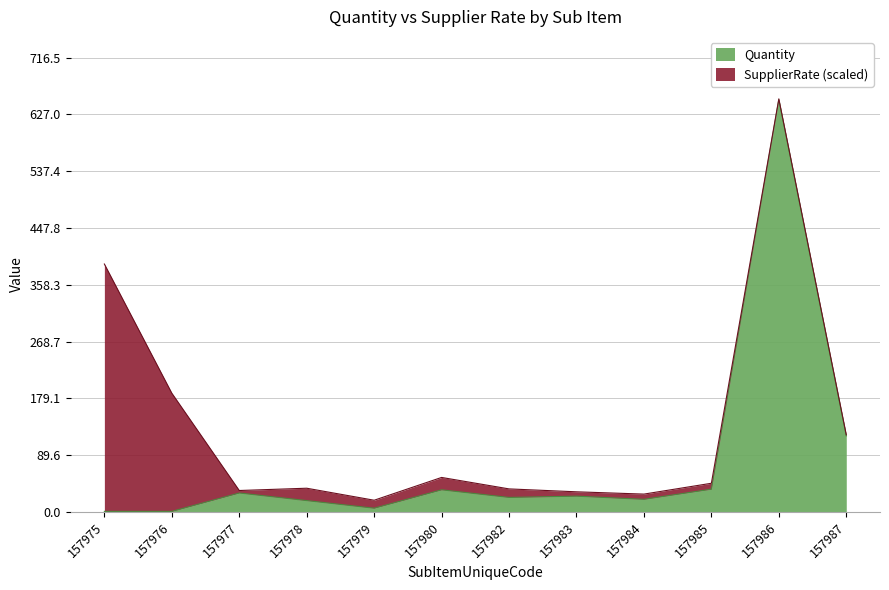

Reading right to left, extract all data points from this chart.

120	650	36	20	25	23	35	6	18	30	1	1